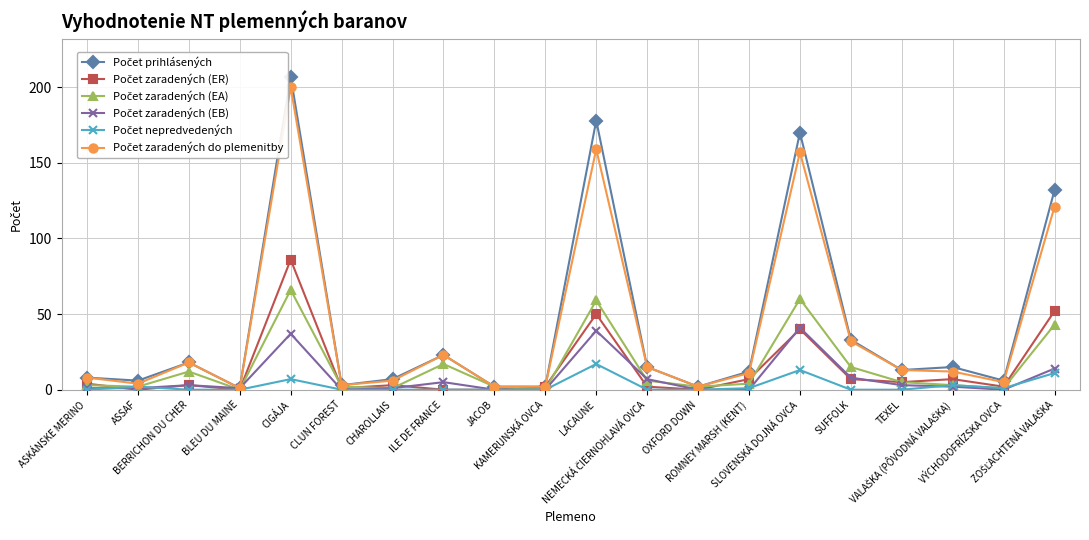

What is the total value across all series at ASSAF?

15